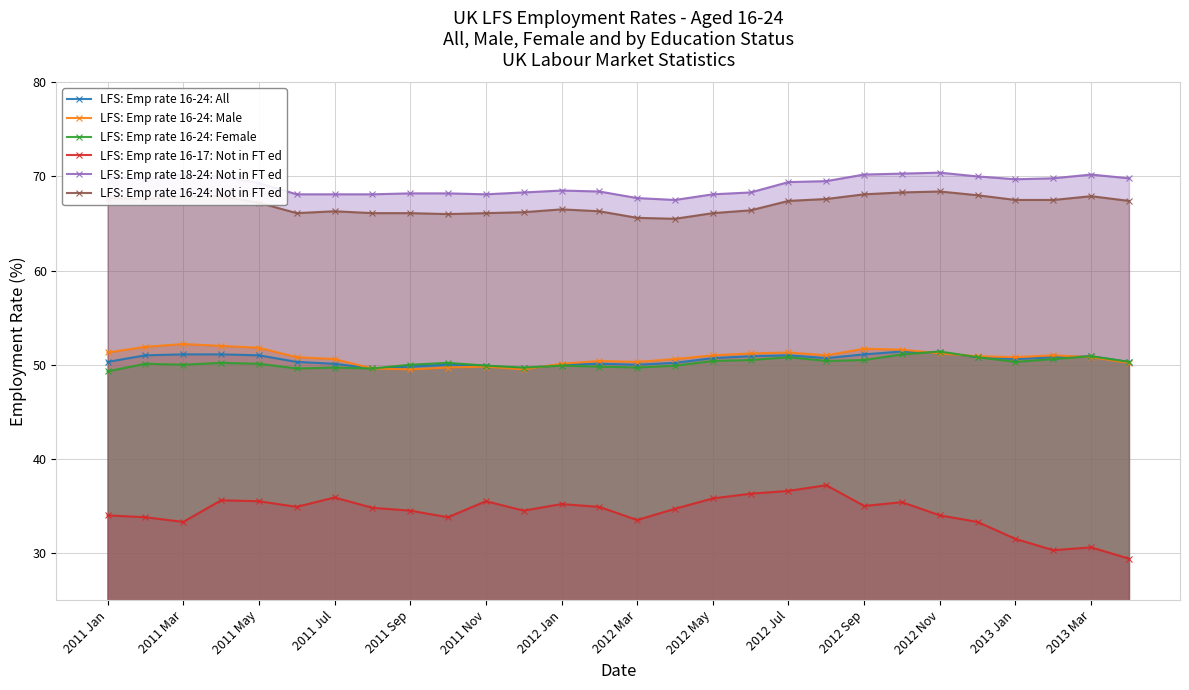

What is the maximum value for LFS: Emp rate 16-24: Female?

51.4